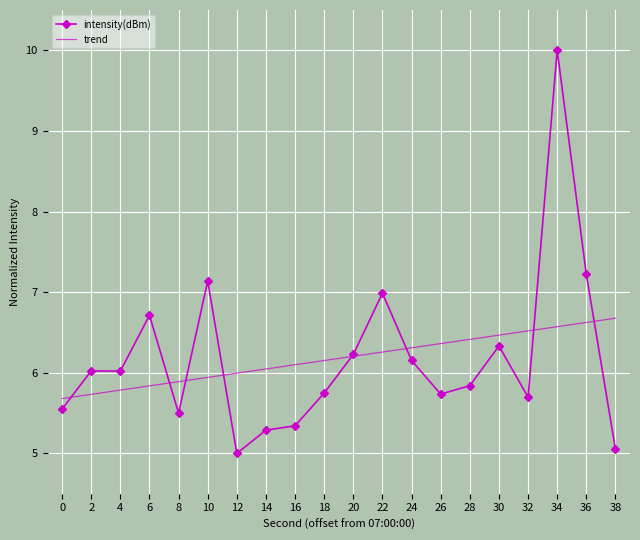

The value of intensity(dBm) at 30 is 6.3. True or false?

True